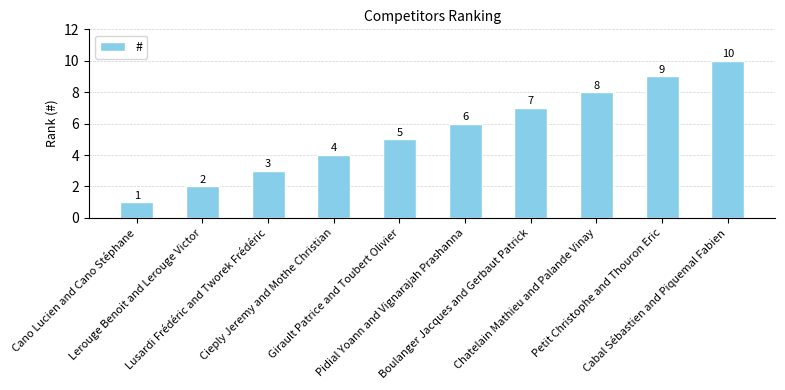

What is the greatest value displayed?

10